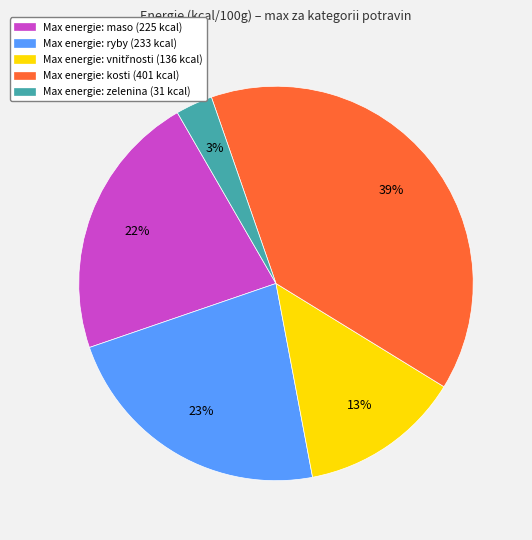

Does any single category account for the majority?

No